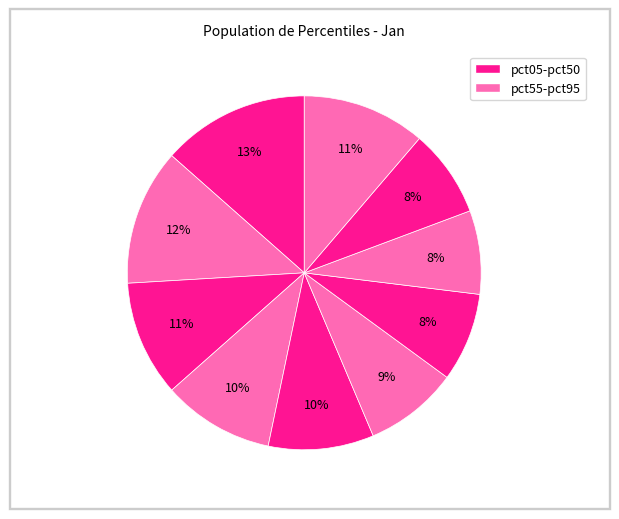

How many segments does this pie chart have?

10